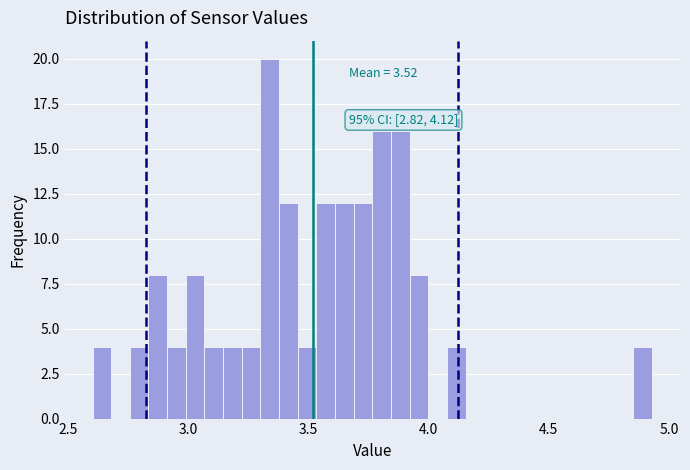

Read against the x-axis, roughly where is the centre of the tallest bar?

3.35